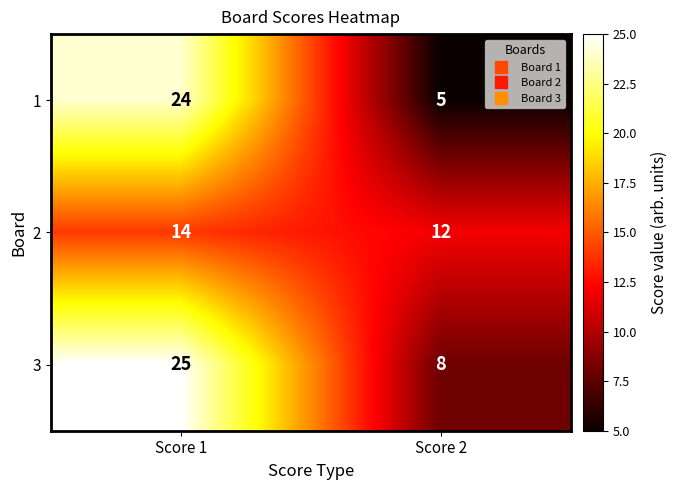

Reading right to left, list all the values displayed in this chart.

1: Score 2=5	Score 1=24
2: Score 2=12	Score 1=14
3: Score 2=8	Score 1=25